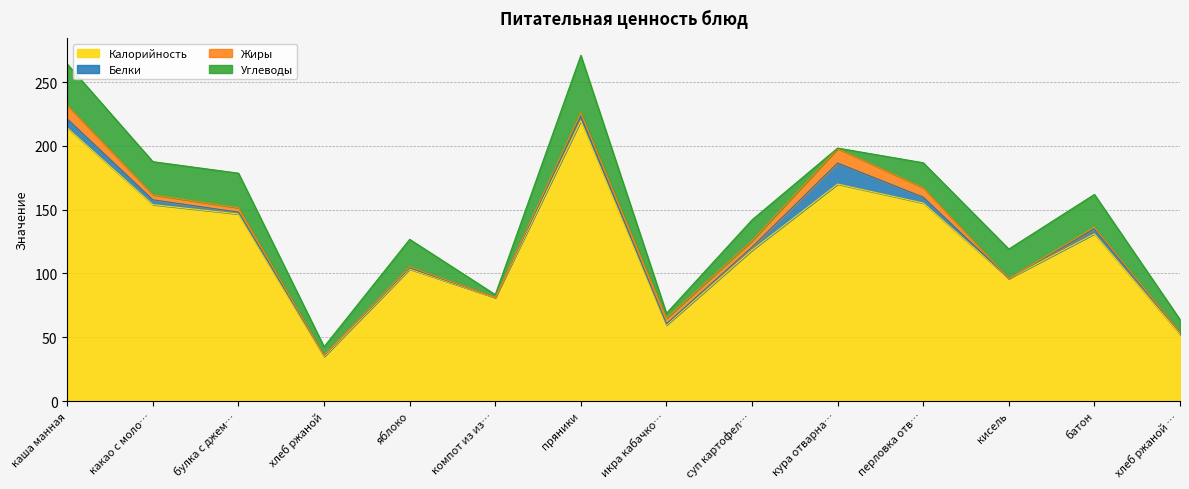

Where is the first local minimum for Жиры?

хлеб ржаной